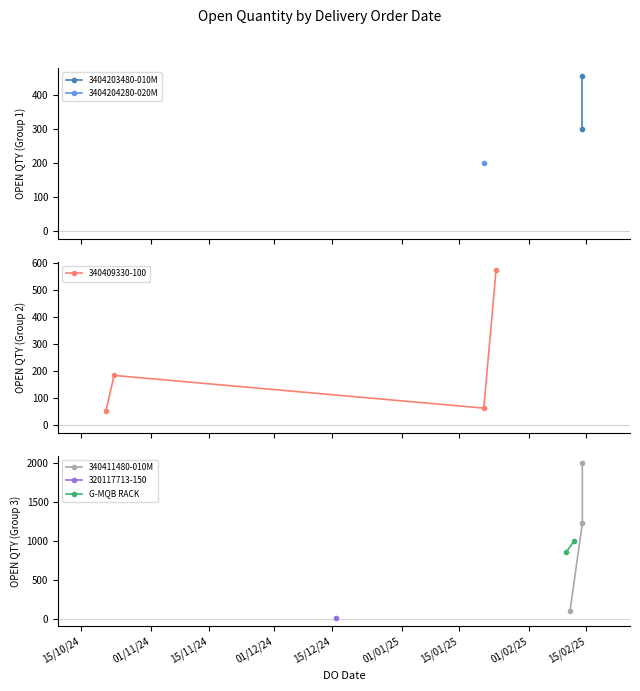

List the labels in order of value, smallest first.

16/12/2024, 21/10/2024, 21/01/2025, 11/02/2025, 23/10/2024, 21/01/2025, 14/02/2025, 14/02/2025, 24/01/2025, 10/02/2025, 12/02/2025, 14/02/2025, 14/02/2025